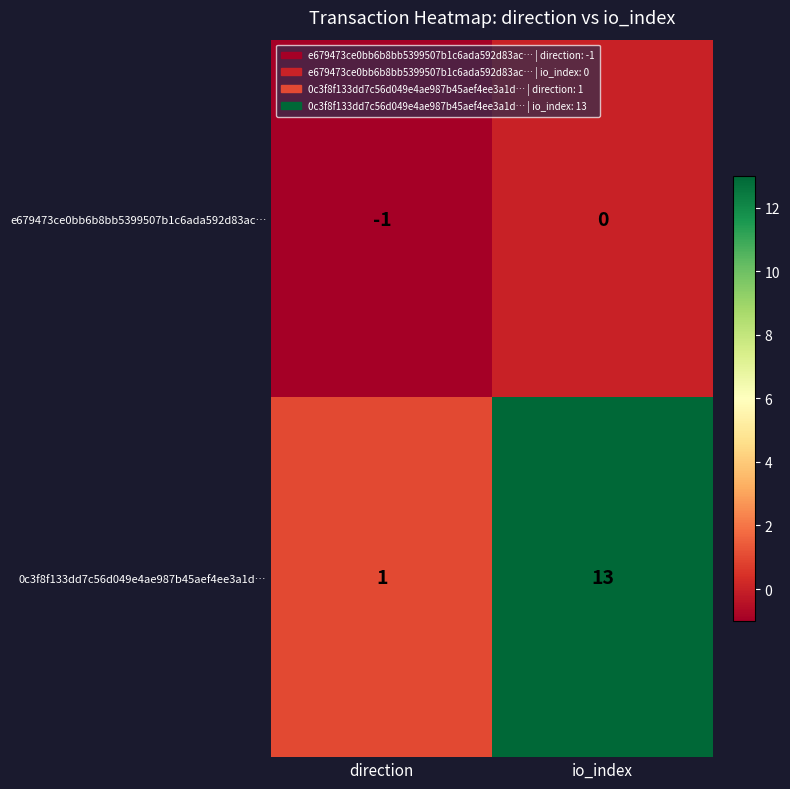

Which series changed the most between direction and io_index?

0c3f8f133dd7c56d049e4ae987b45aef4ee3a1d…